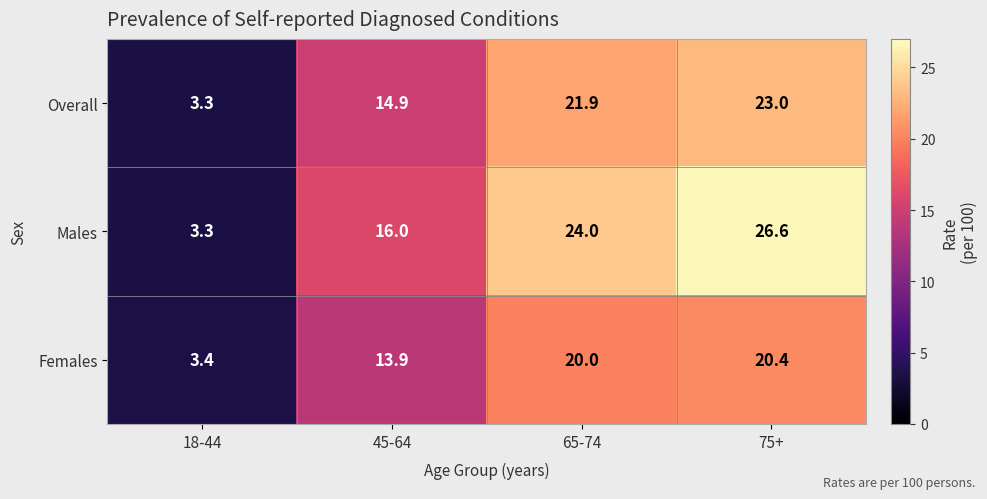

What is the greatest value displayed?

26.6